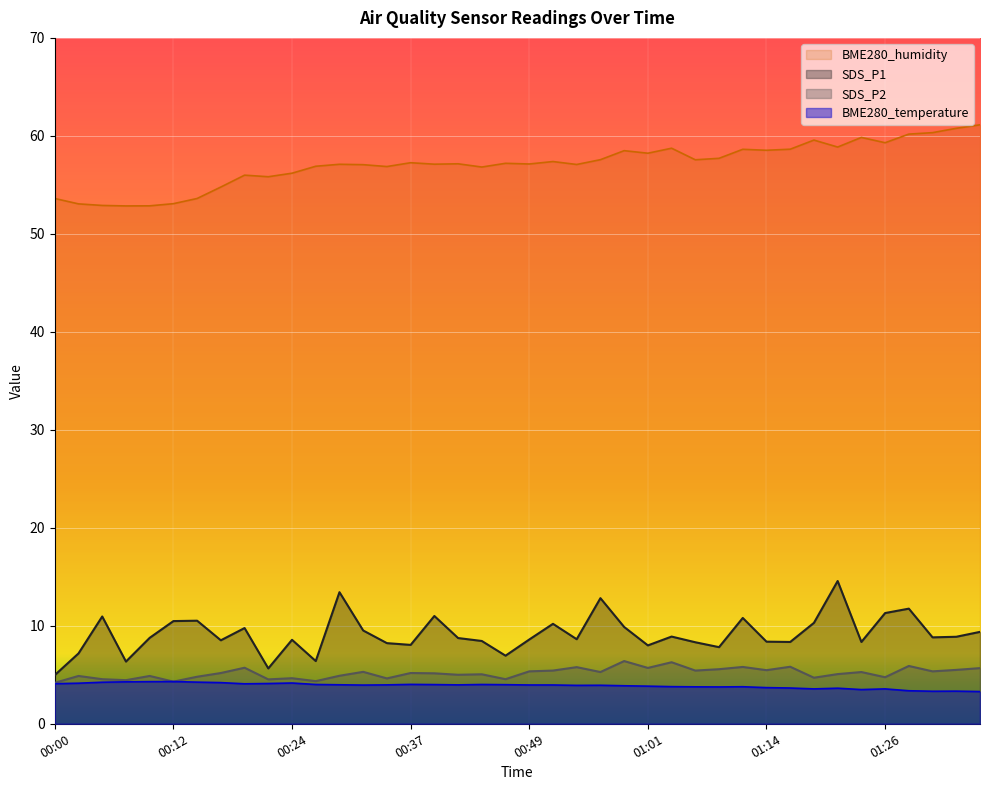

How many interior local valleys does the SDS_P2 series have?

14